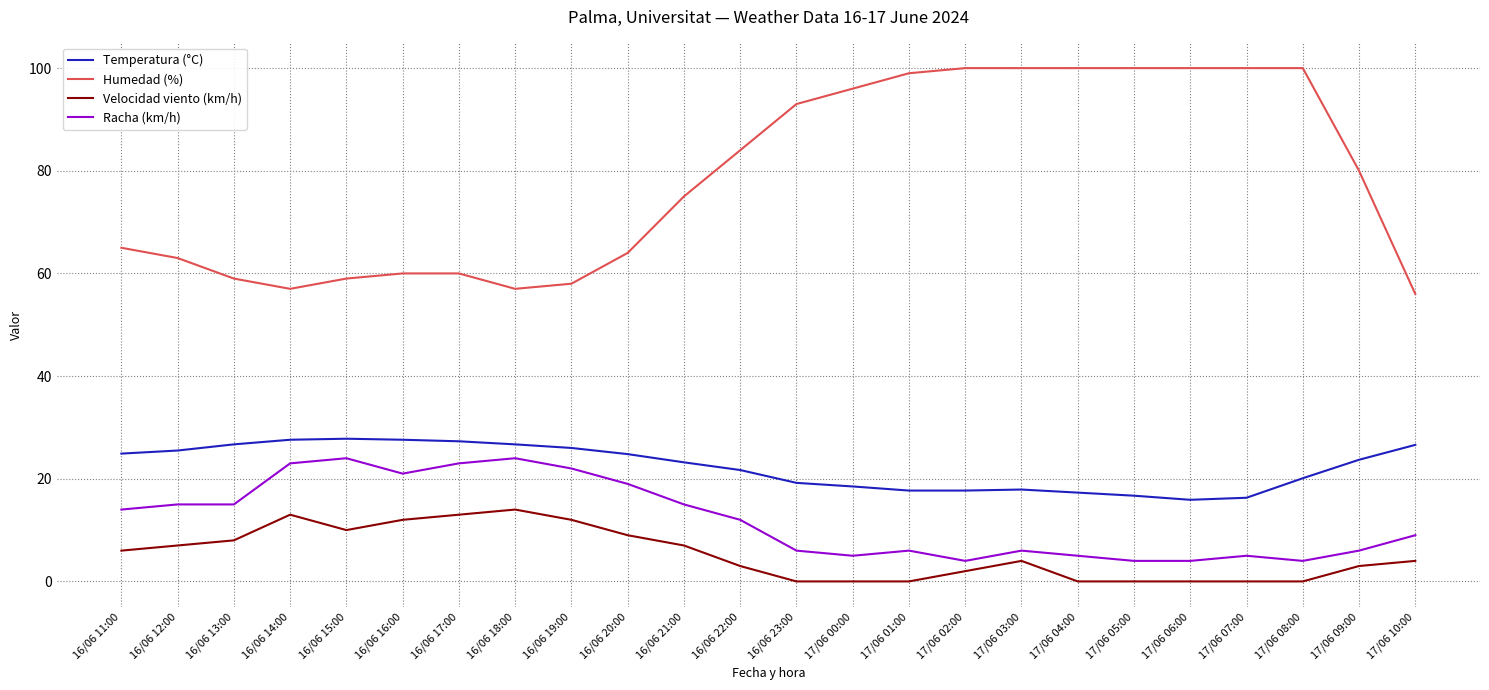

What position from the right is 16/06 22:00?

13